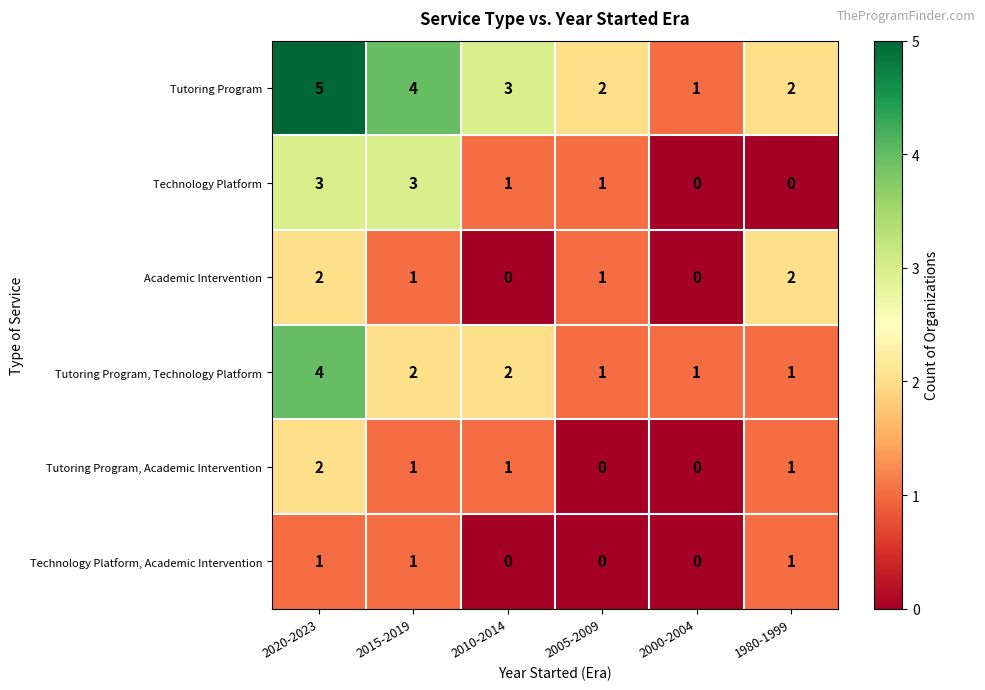

What is the maximum value shown in the chart?

5